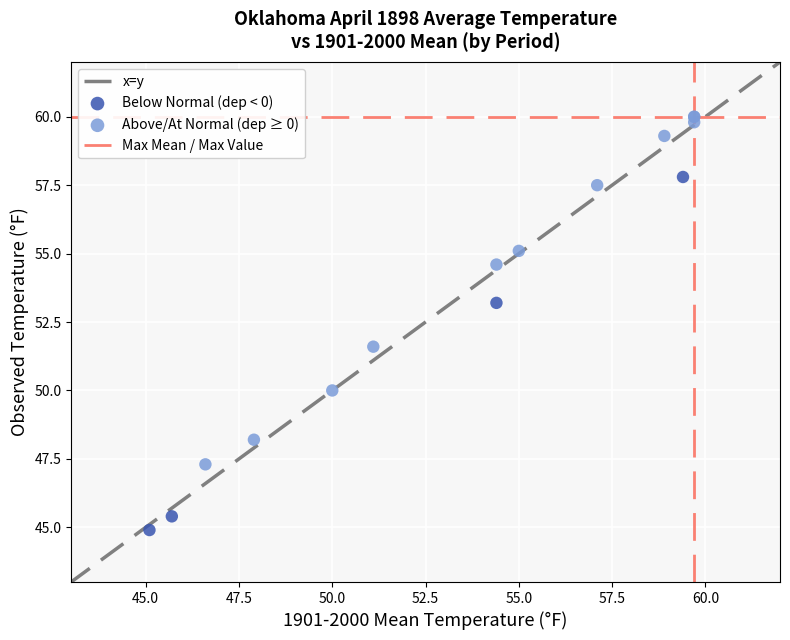

Which series reaches the maximum Y coordinate?

Above/At Normal (dep ≥ 0)